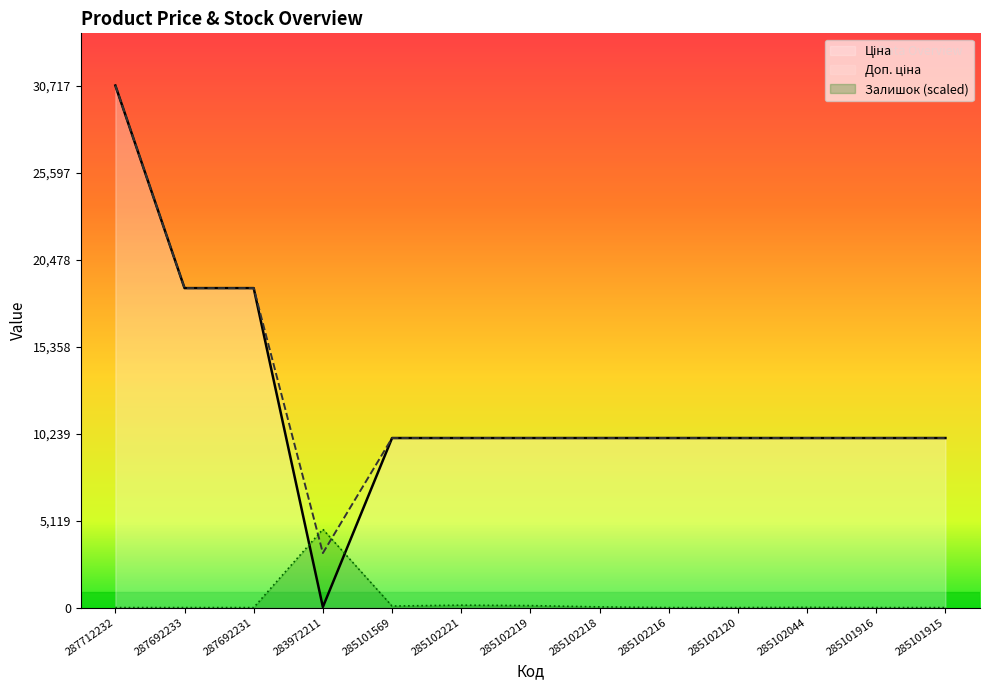

Where is the first local maximum for Залишок?

283972211